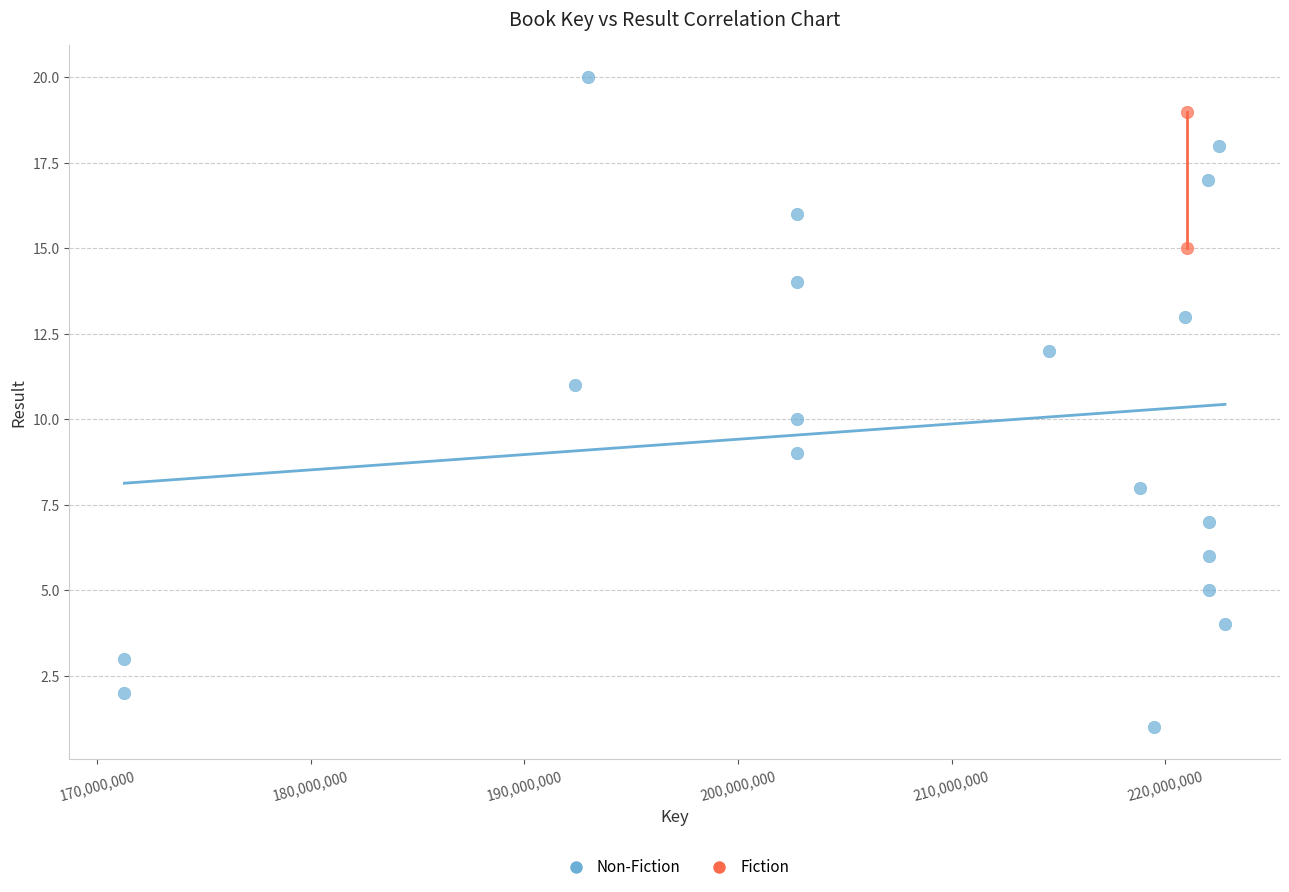

What are all the series names shown in the legend?

Non-Fiction, Fiction